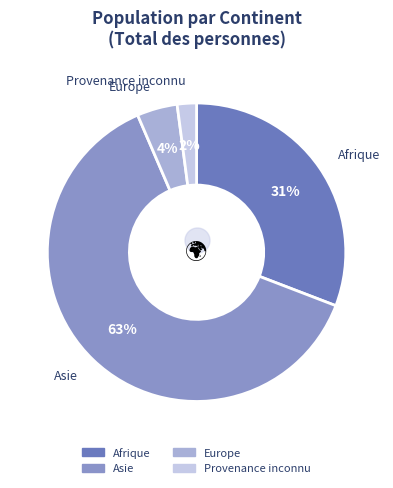

How many slices are in this pie chart?

4